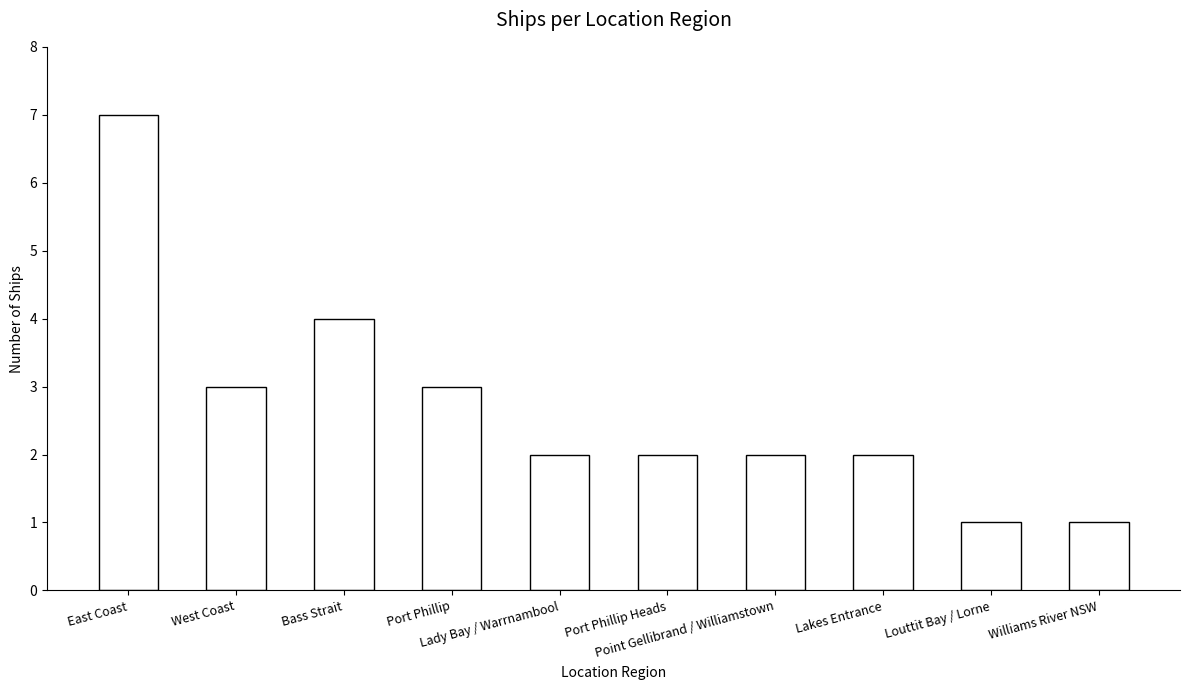

Is it true that the value at East Coast is 12?

False